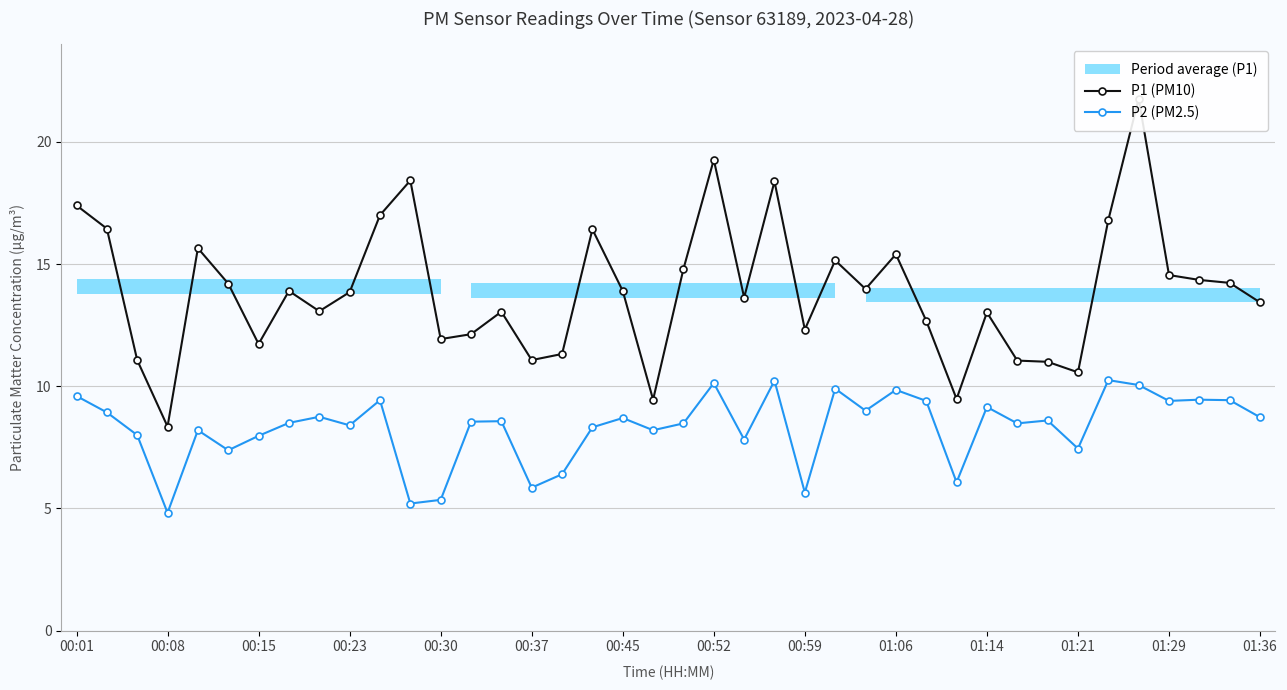

What is the value of the P2 (PM2.5) point at the 28th from the left?

9.8